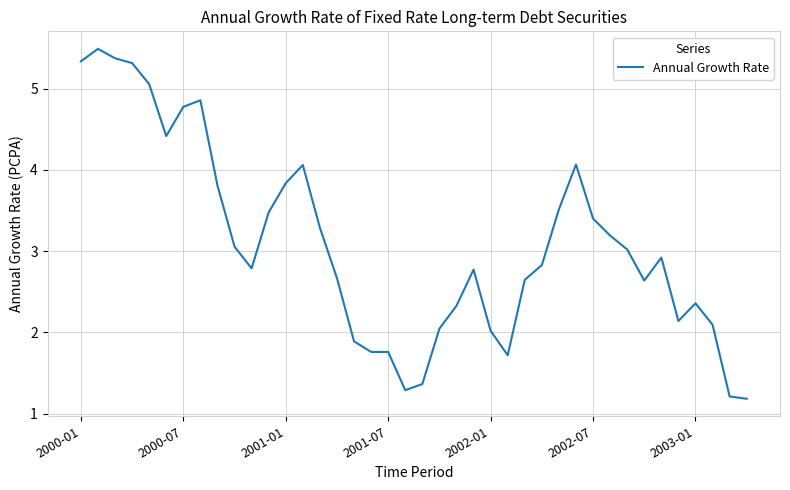

What is the greatest value displayed?

5.5